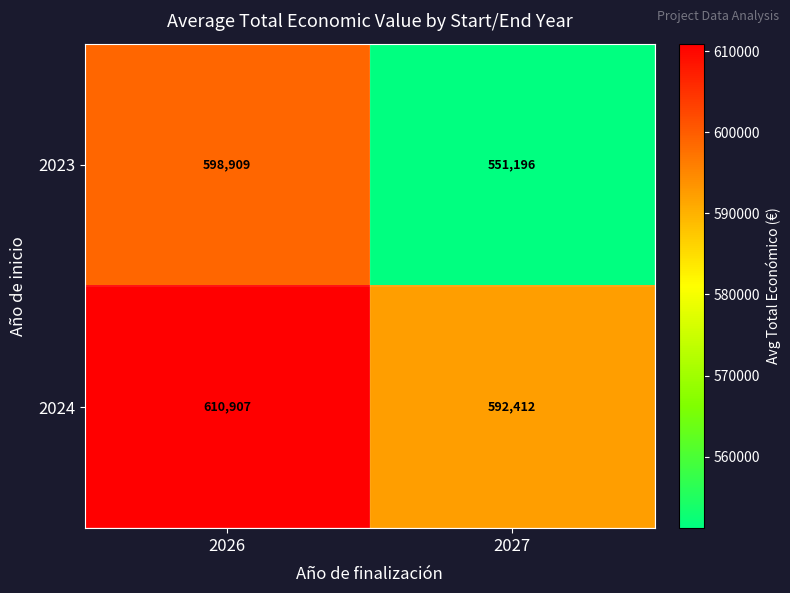

The 2024 series shows 200378 at 2027. True or false?

False